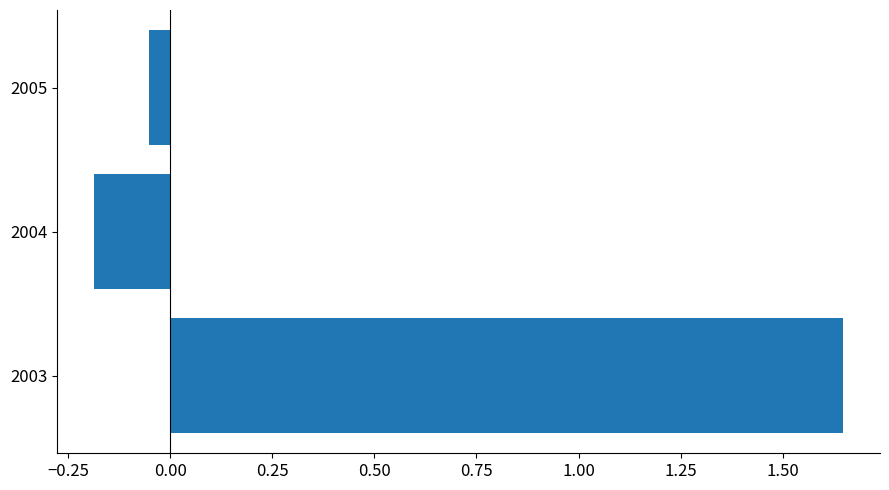

Is it true that the value at 2004 is -0.2?

True